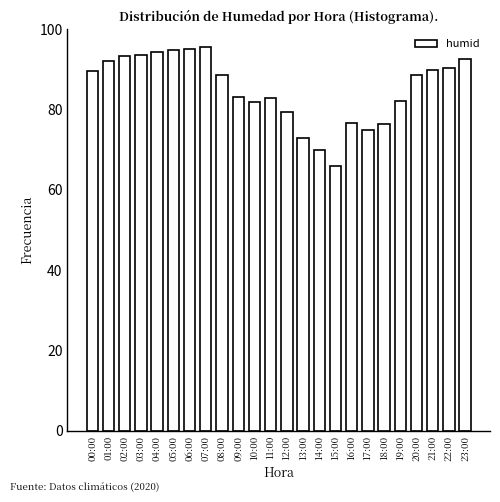

What is the label of the 10th bar from the left?

09:00